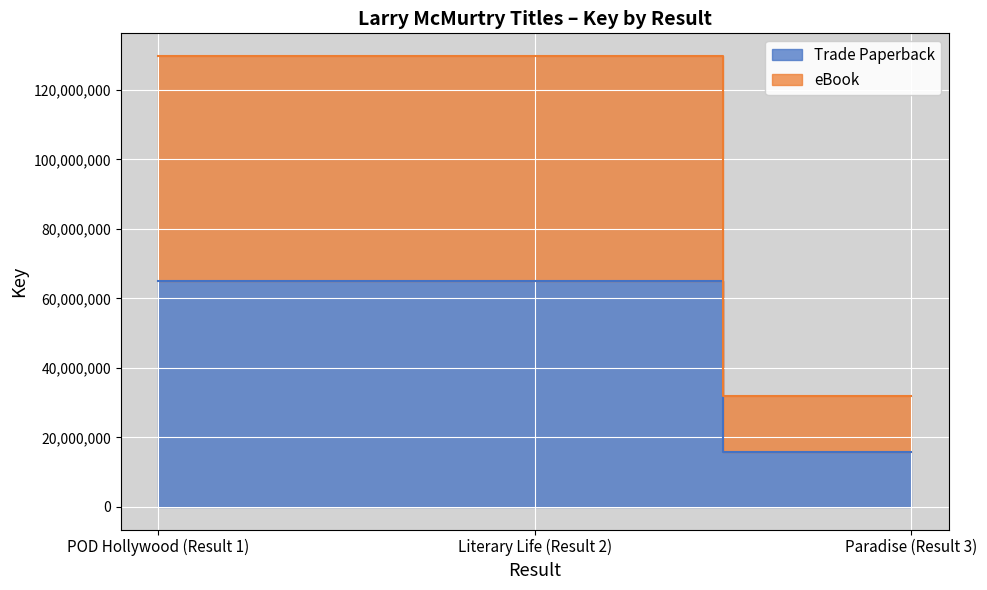

Which has a higher value, Paradise (Result 3) or POD Hollywood (Result 1)?

POD Hollywood (Result 1)